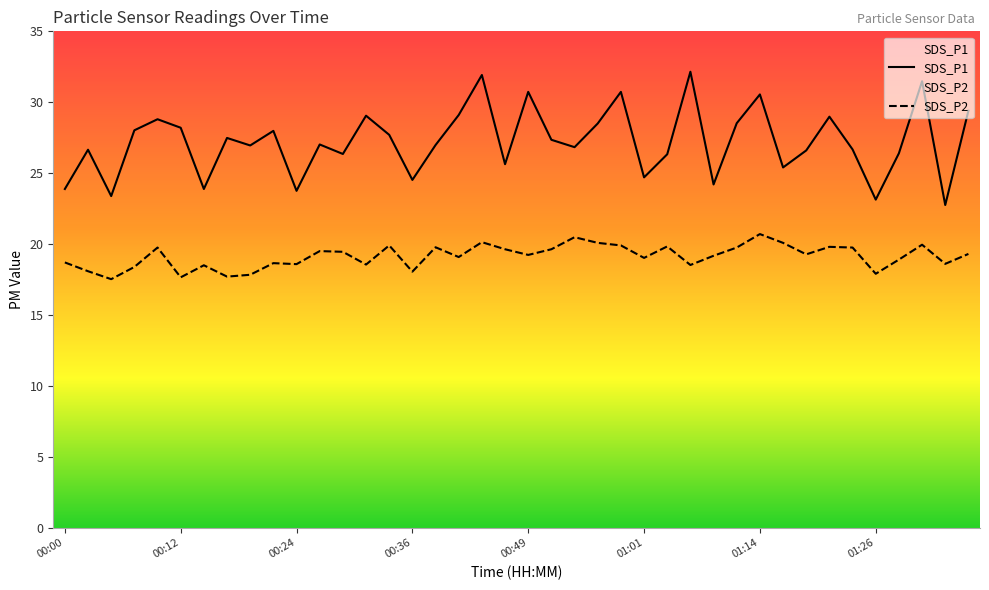

Is this an area chart (filled region under the line)?

No